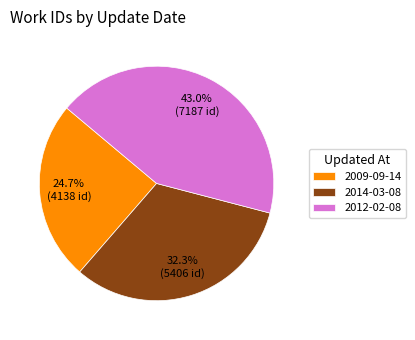

Which has a higher value, 2012-02-08 or 2014-03-08?

2012-02-08